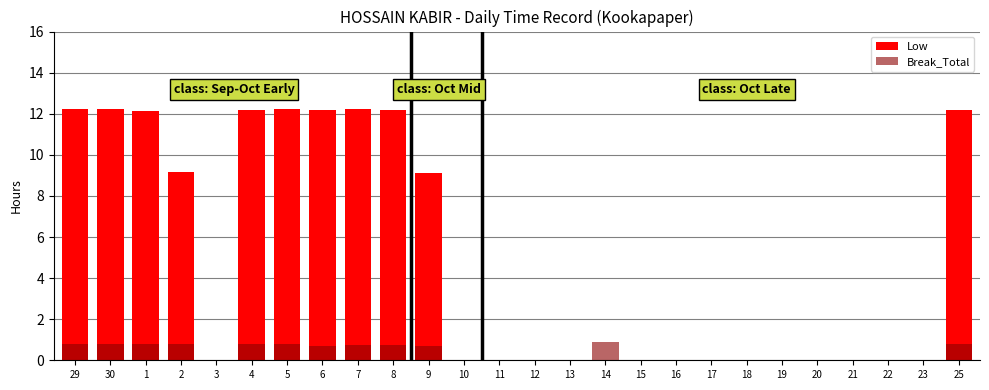

Is the value of Break_Total at 2 greater than the value of Low at 16?

Yes